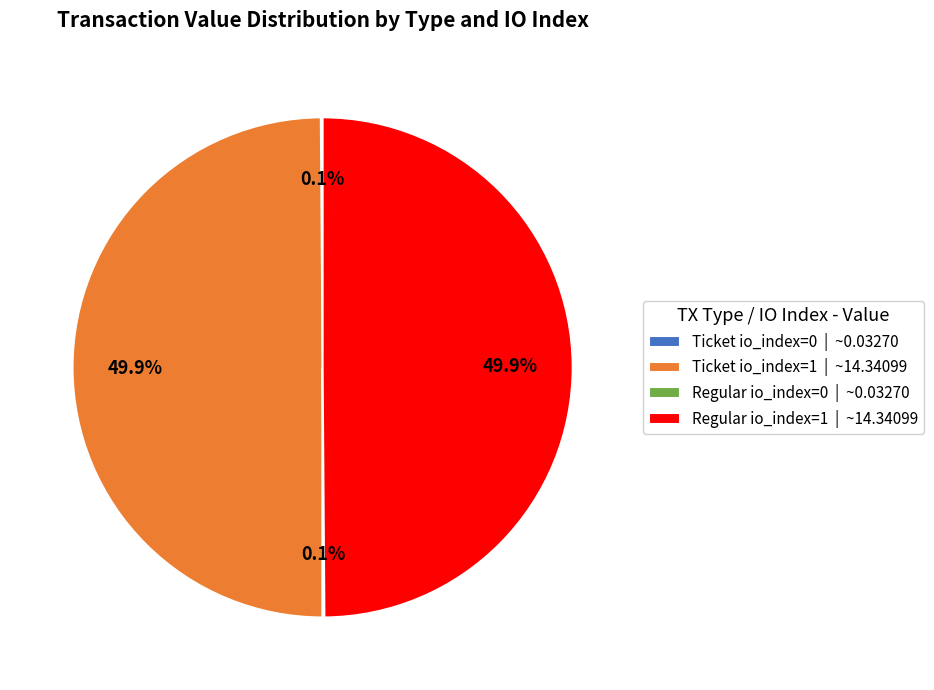

To the nearest percent, what is the average slice percentage?

25%